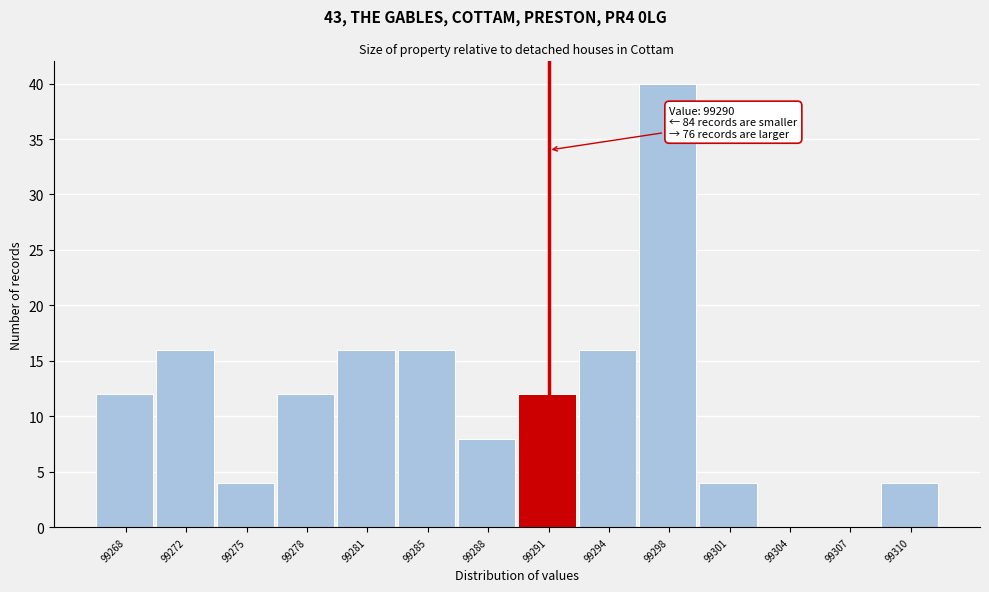

Reading left to right, list all the values displayed in this chart.

99268=12	99272=16	99275=4	99278=12	99281=16	99285=16	99288=8	99291=12	99294=16	99298=40	99301=4	99304=0	99307=0	99310=4